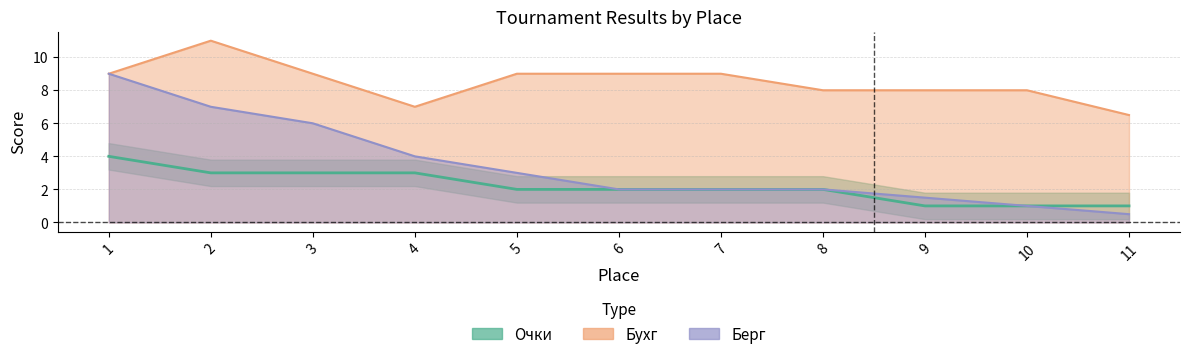

Between 1 and 9, which series saw the biggest shift?

Берг